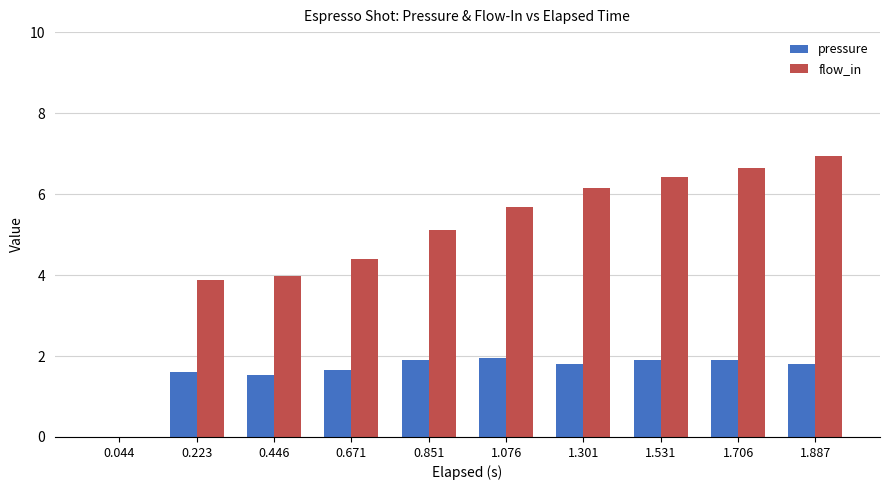

How many data points does each series have?

10